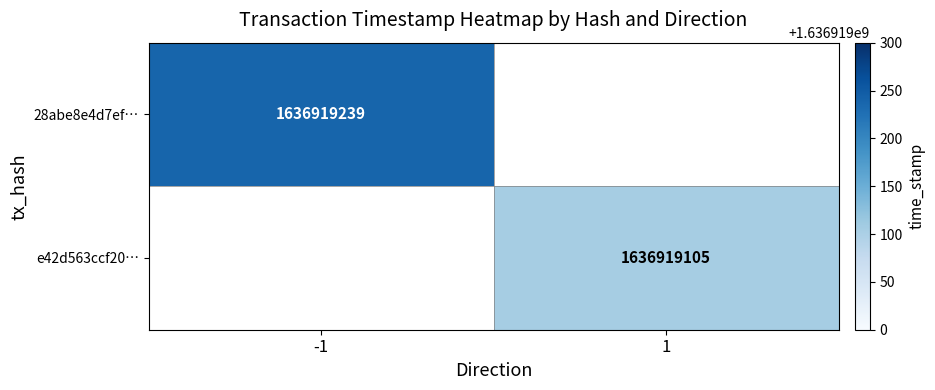

Is it true that e42d563ccf208a4dbfce44ac38717ceb6b034bb equals 1636919105 at time_stamp?

True